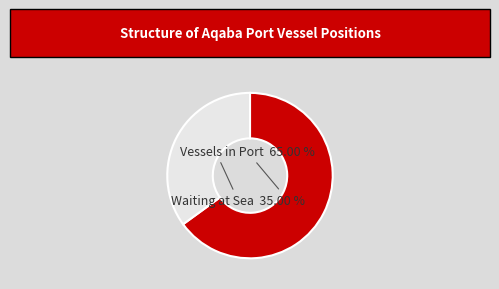

Does any single category account for the majority?

Yes